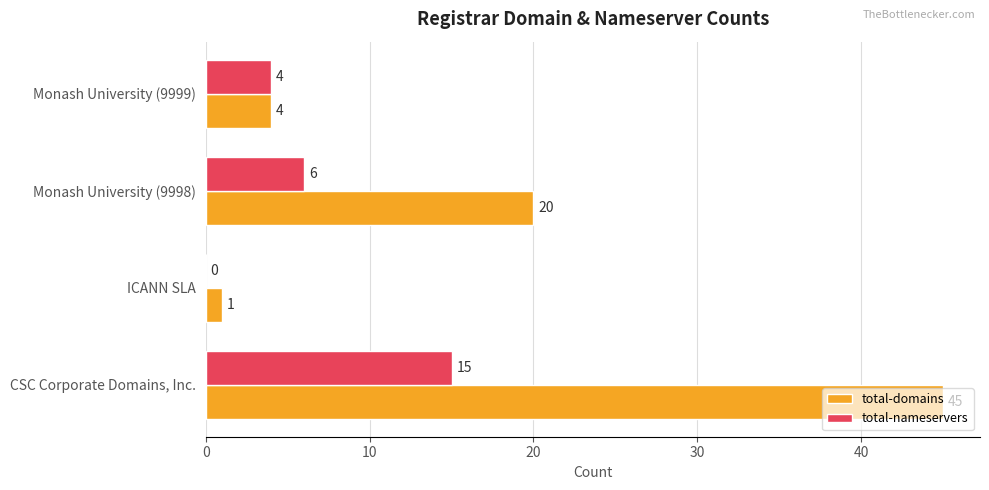

What is the sum of all total-nameservers values?

25